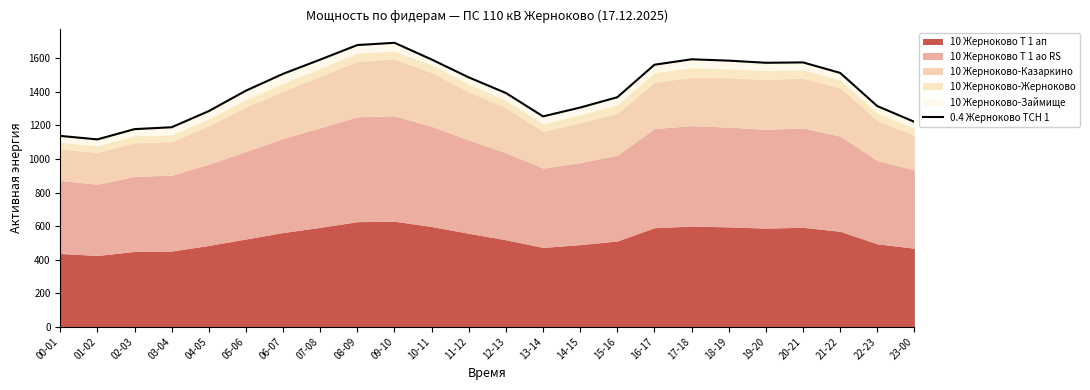

What is the label of the 6th point from the left?

05-06